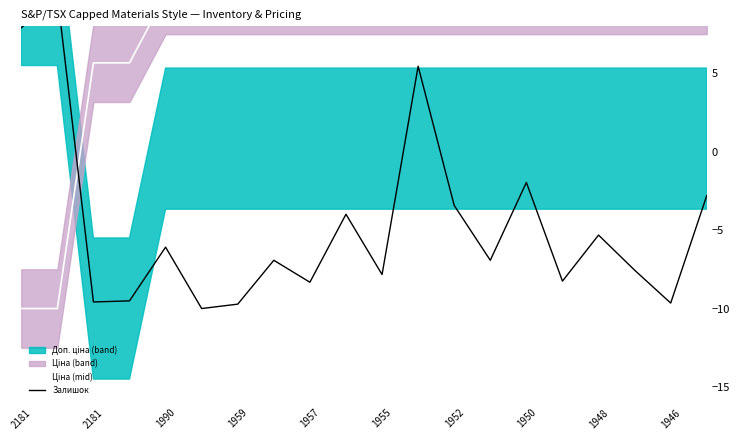

True or false: Ціна (mid) has a value of 6.5 at 17.

False